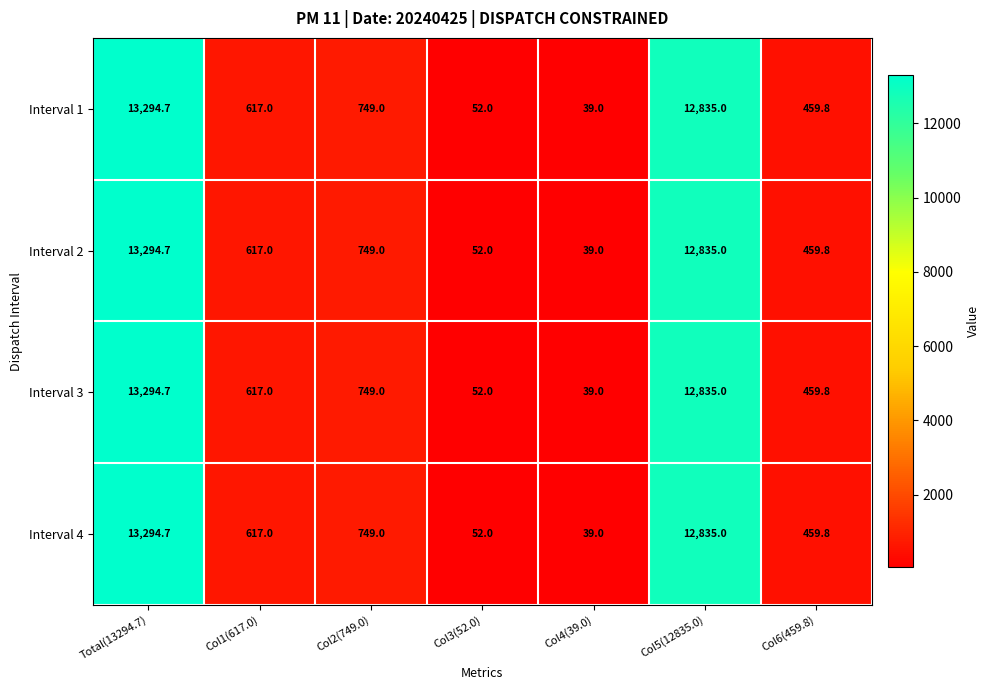

Which label corresponds to the smallest value in the chart?

Col4(39.0)